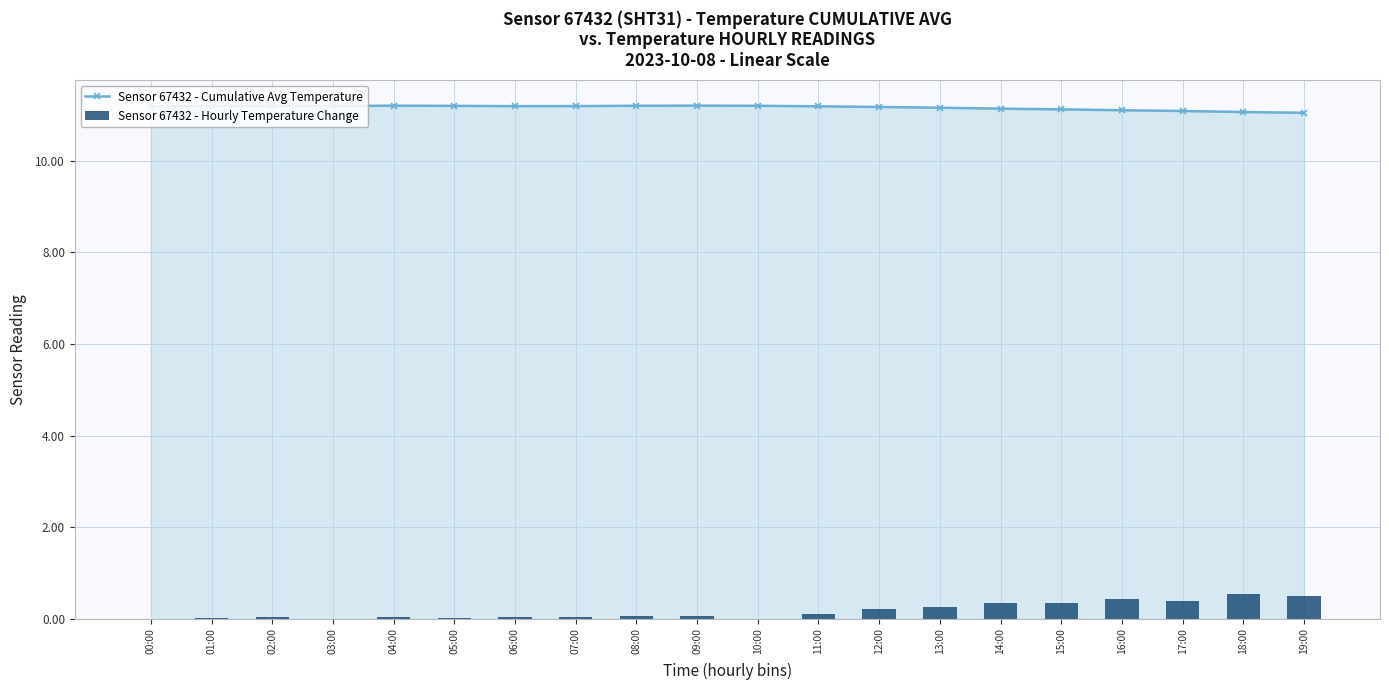

Rank the series by their maximum value, from highest to lowest.

Sensor 67432 - Cumulative Avg Temperature, Sensor 67432 - Hourly Temperature Change